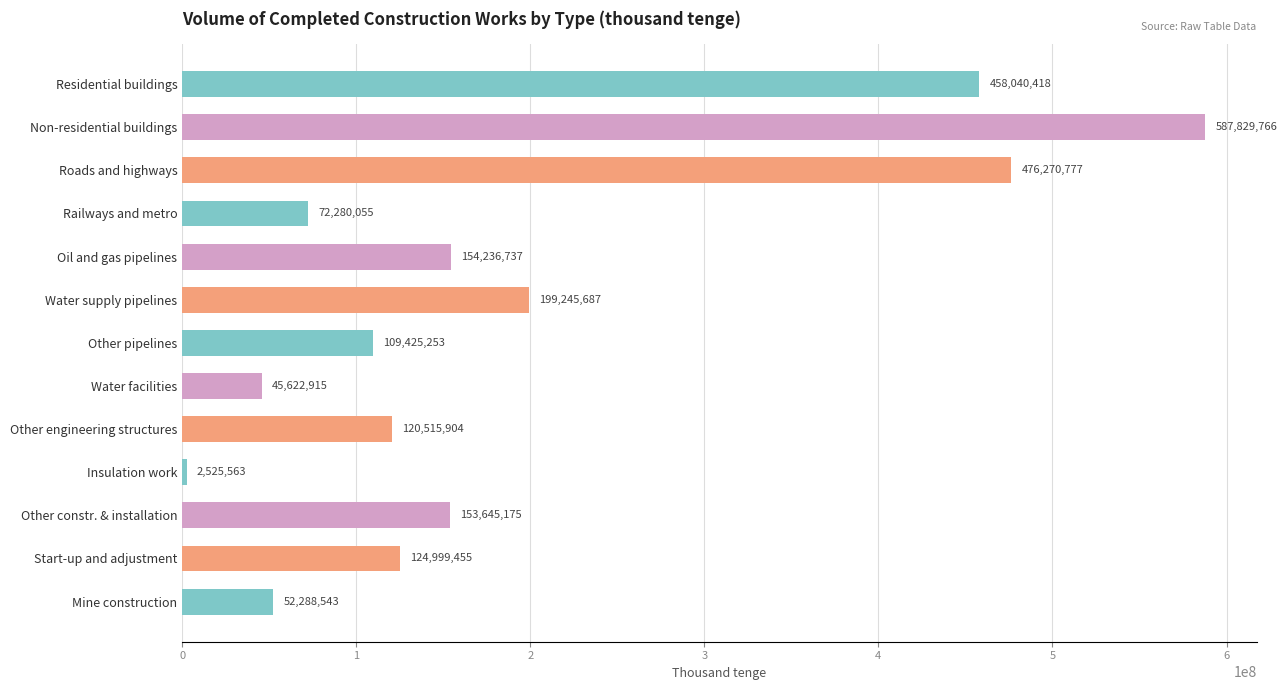

What is the maximum value shown in the chart?

587829766